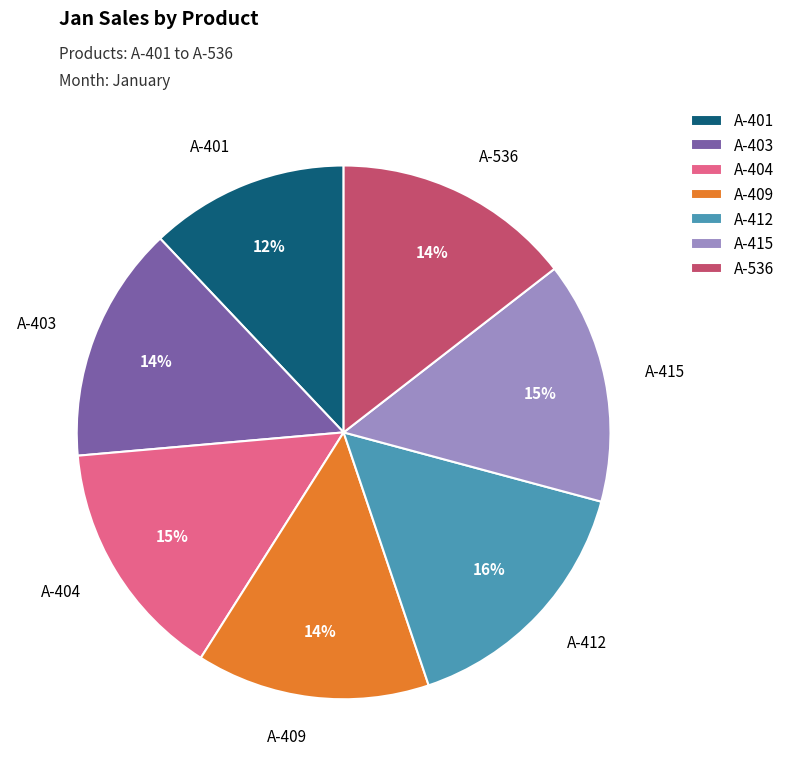

How many segments does this pie chart have?

7